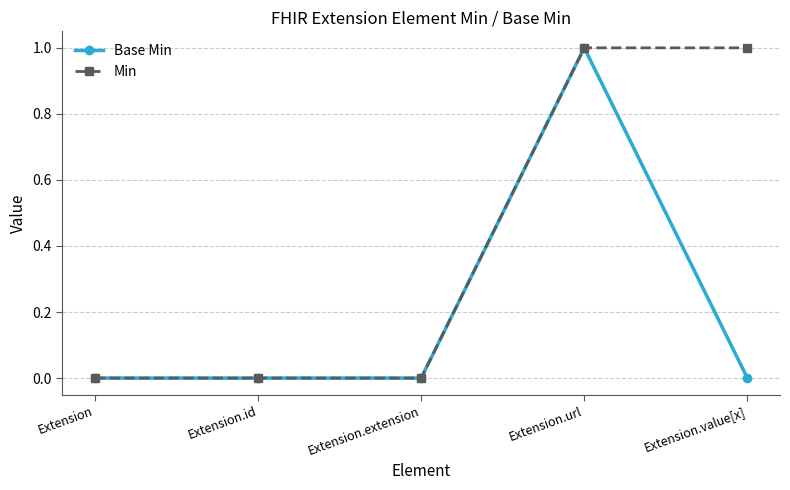

What is the spread (max minus min) of values at Extension.value[x]?

1